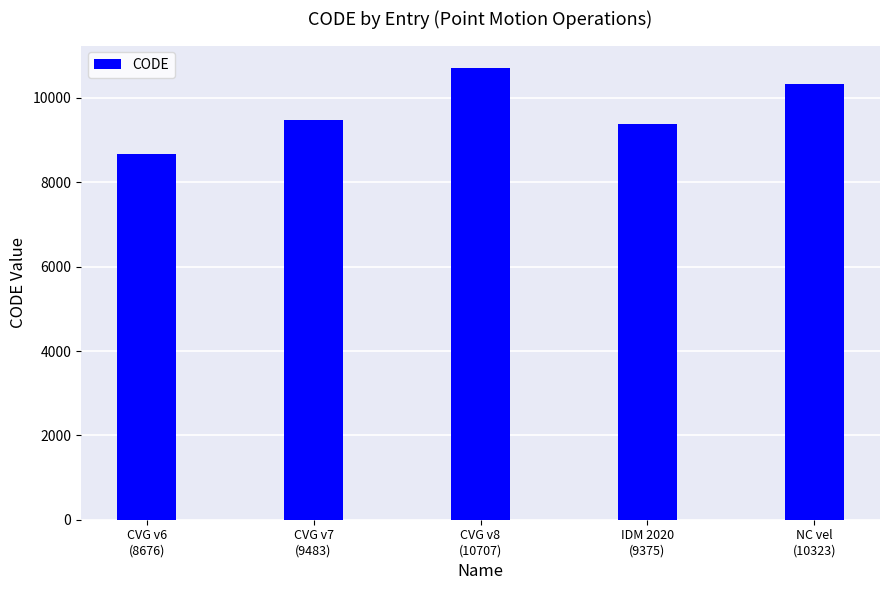

Approximately how many times larger is the value at CVG v8
(10707) compared to NC vel
(10323)?

1.0